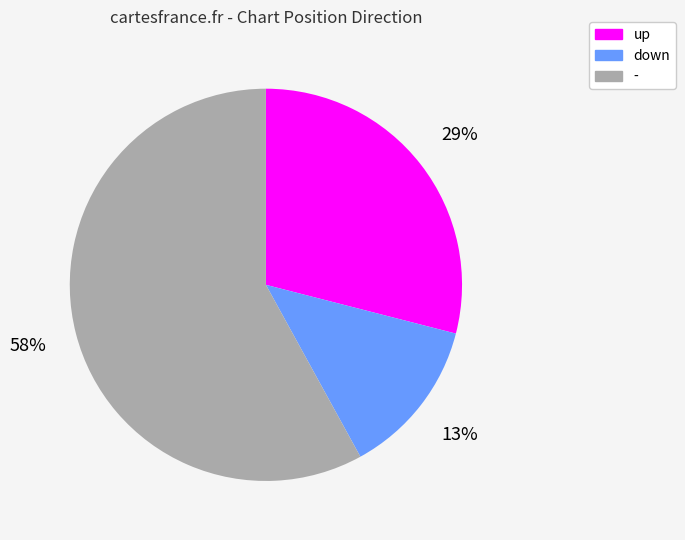

The - slice represents 68% of the pie. True or false?

False